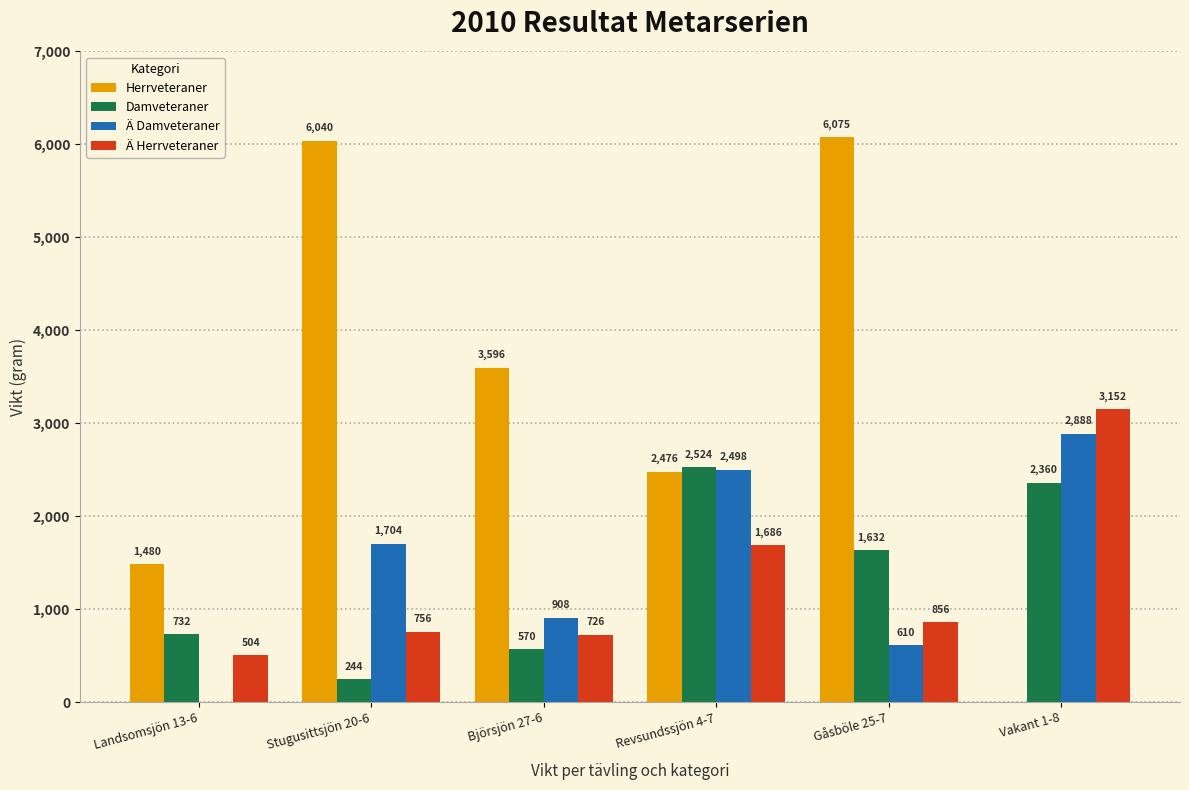

What value does the Herrveteraner series have at Revsundssjön 4-7?

2476